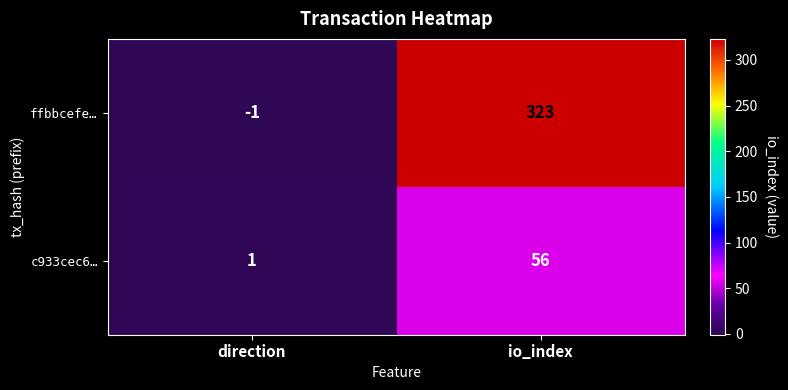

Which label corresponds to the largest value in the chart?

io_index